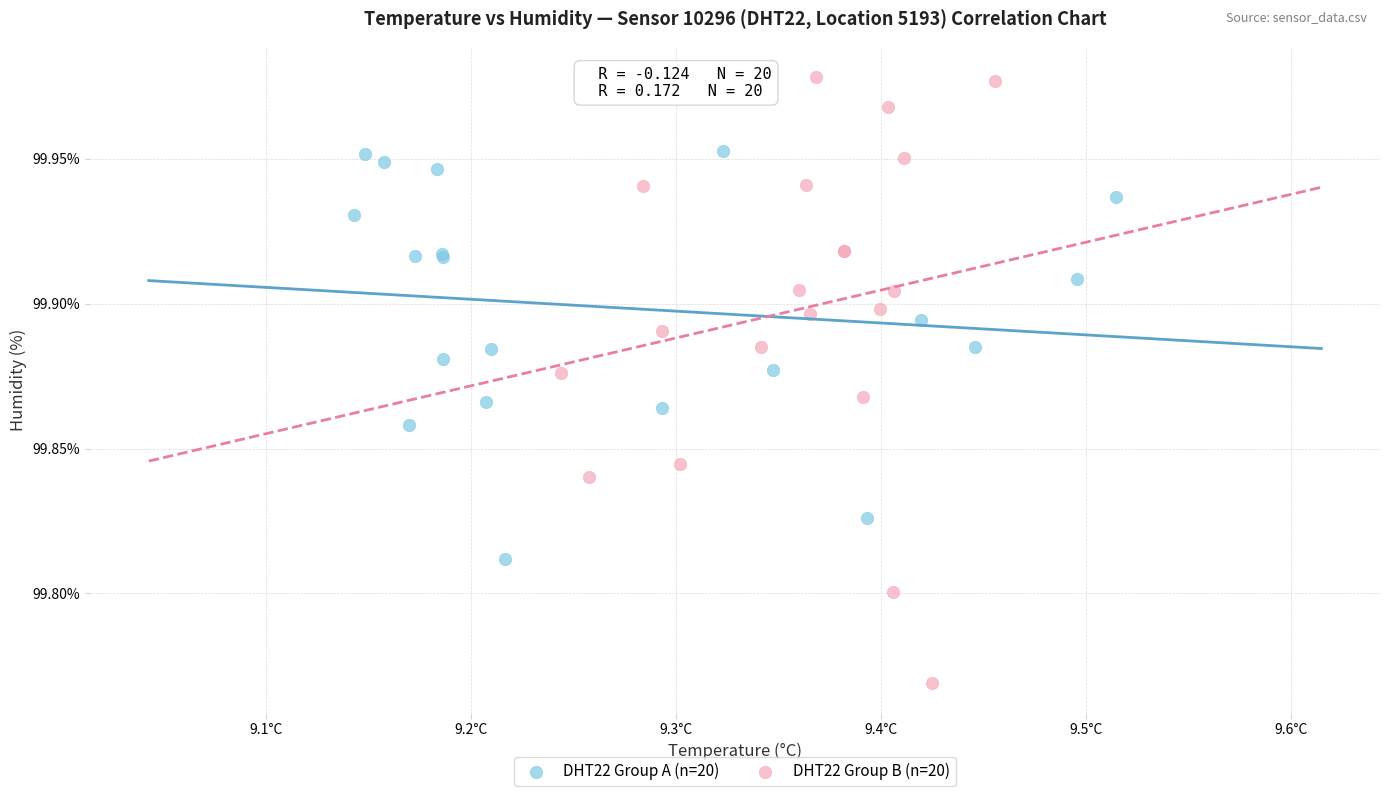

Which series has the widest spread of Y values?

DHT22 Group B (n=20)